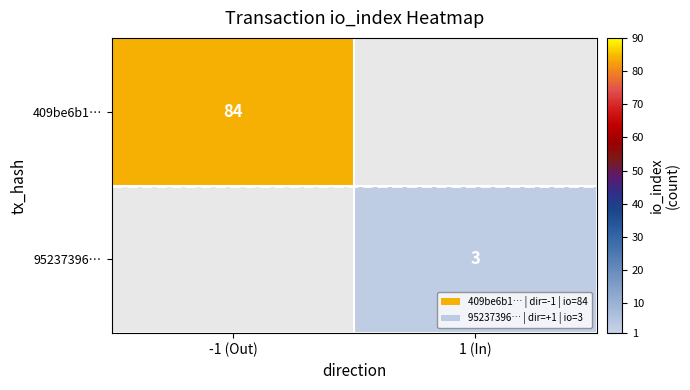

The 409be6b1… series shows 48 at -1 (Out). True or false?

False